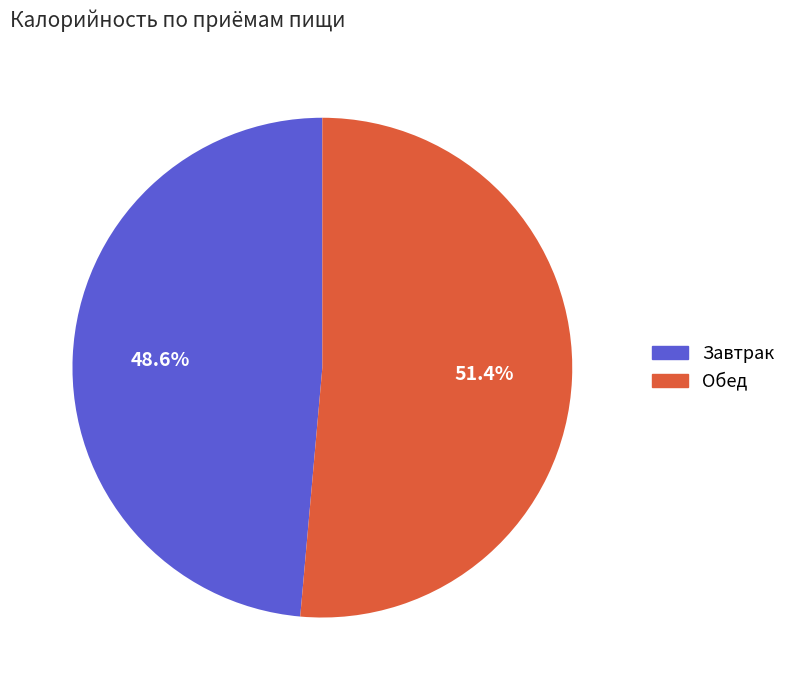

Count the number of slices in the pie.

2